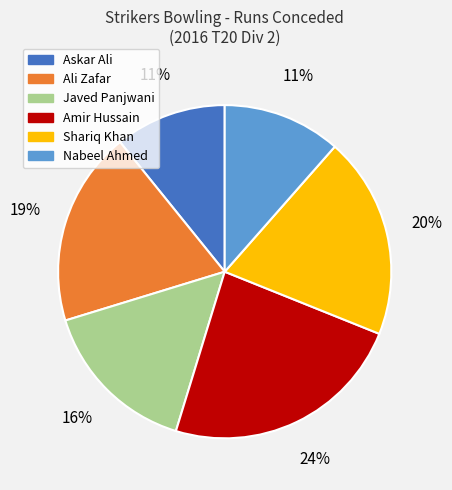

Is there a majority slice in this chart?

No